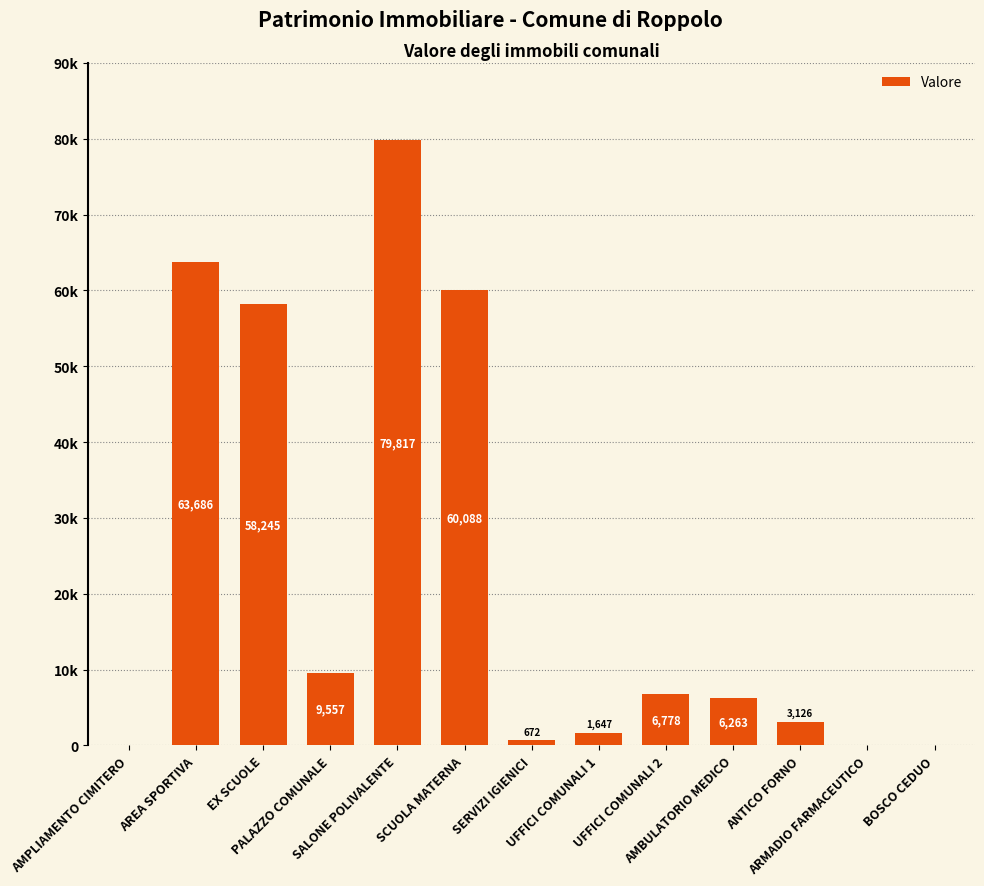

What is the change in value from PALAZZO COMUNALE to SERVIZI IGIENICI?

-8885.2